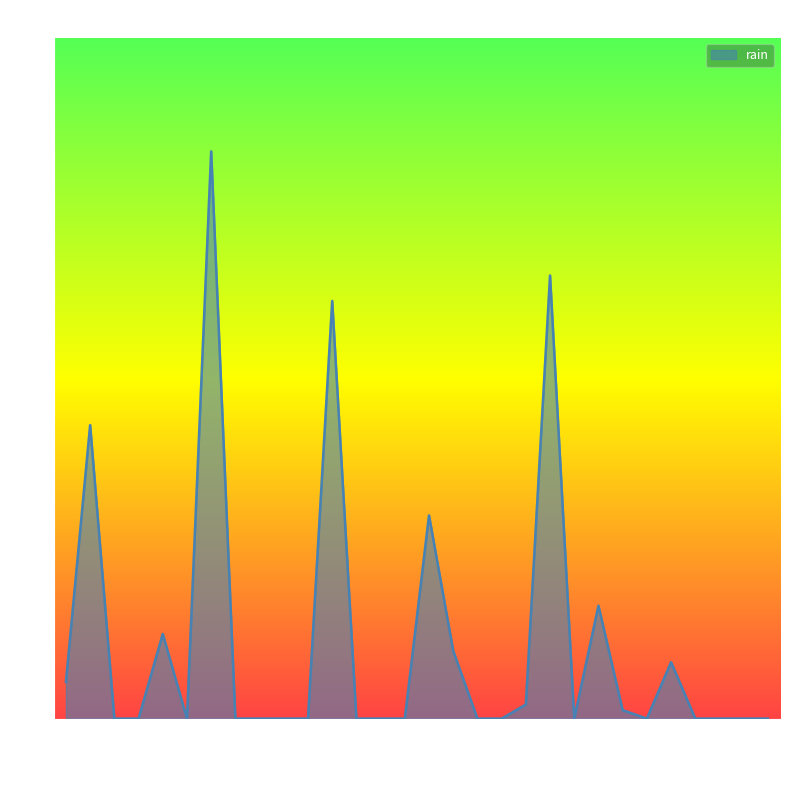

Reading left to right, extract all data points from this chart.

2.6	20.8	0.0	0.0	6.0	0.0	40.2	0.0	0.0	0.0	0.0	29.6	0.0	0.0	0.0	14.4	4.8	0.0	0.0	1.0	31.4	0.0	8.0	0.6	0.0	4.0	0.0	0.0	0.0	0.0